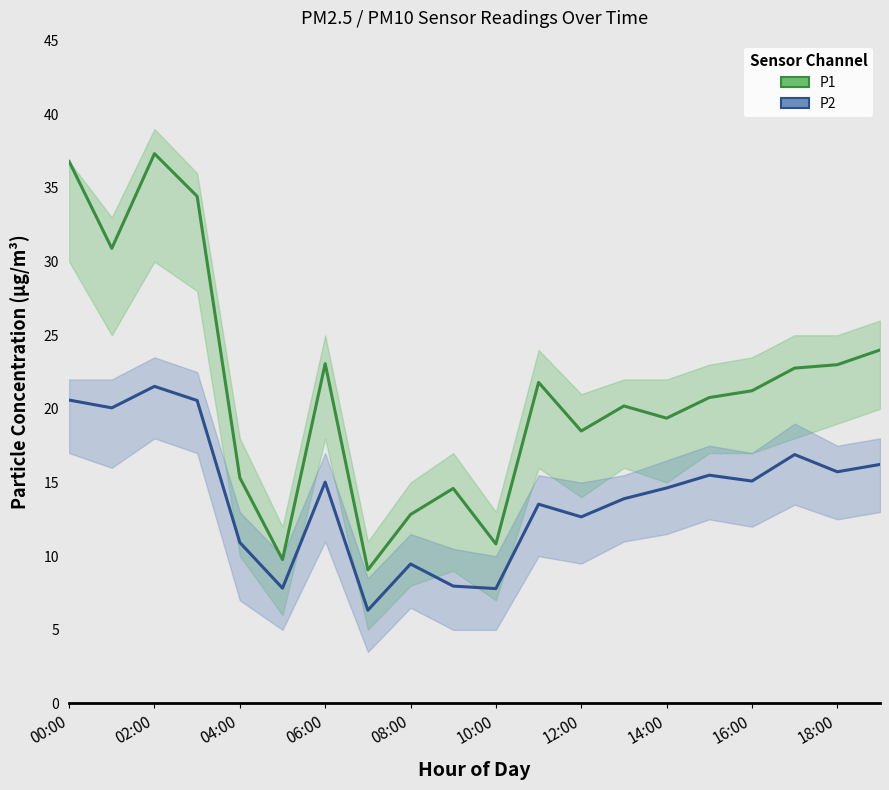

How many lines are shown in the chart?

2